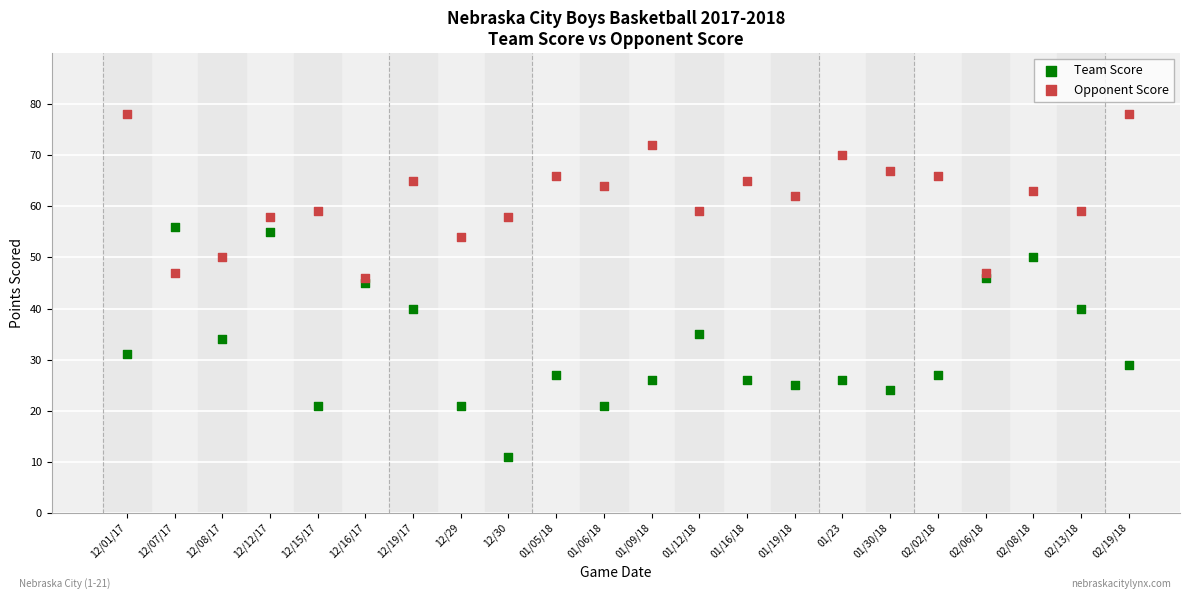

Across all data points, what is the range of Y values (max minus min)?

67